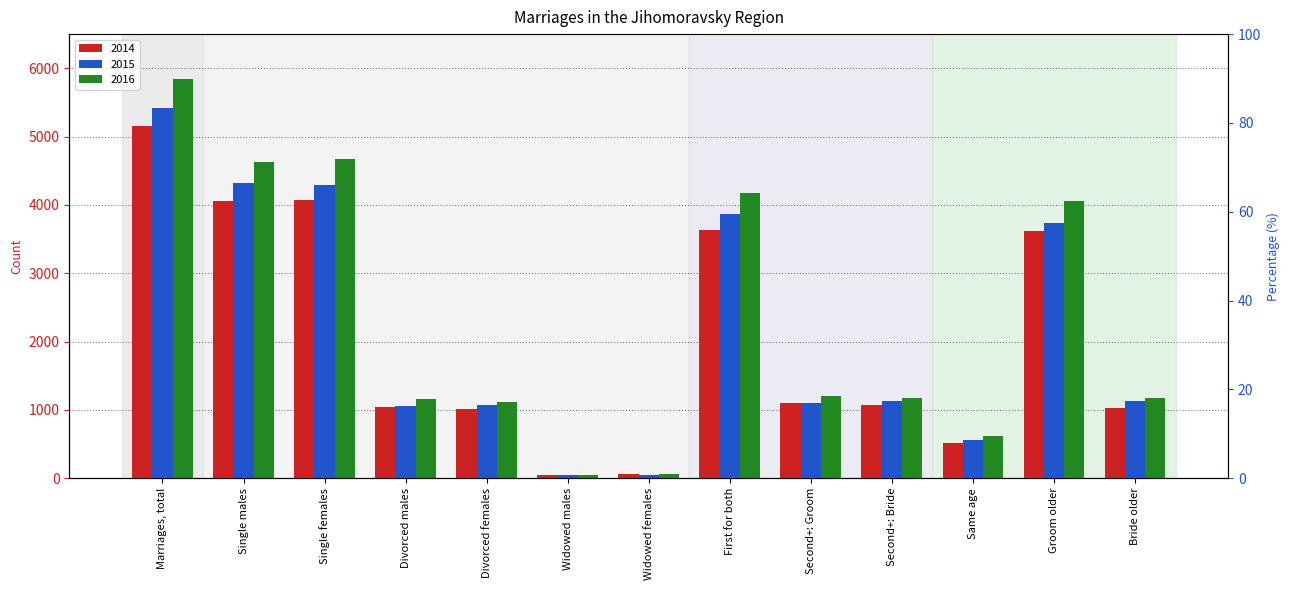

Which category has the highest value in the 2015 series?

Marriages, total